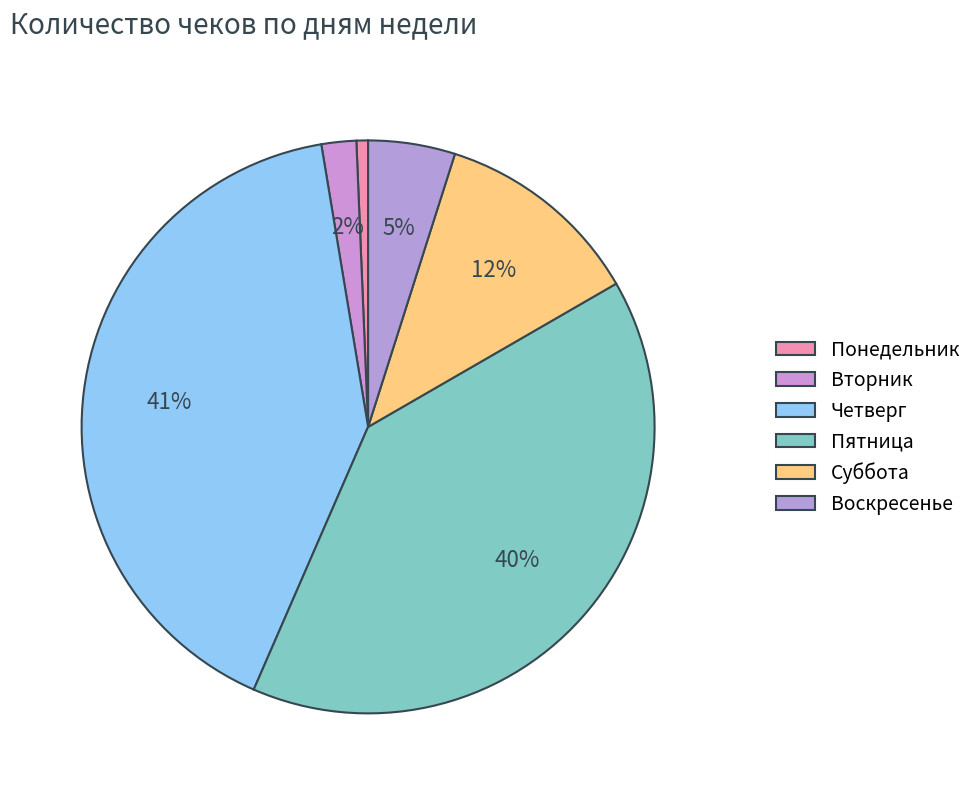

Is there a majority slice in this chart?

No